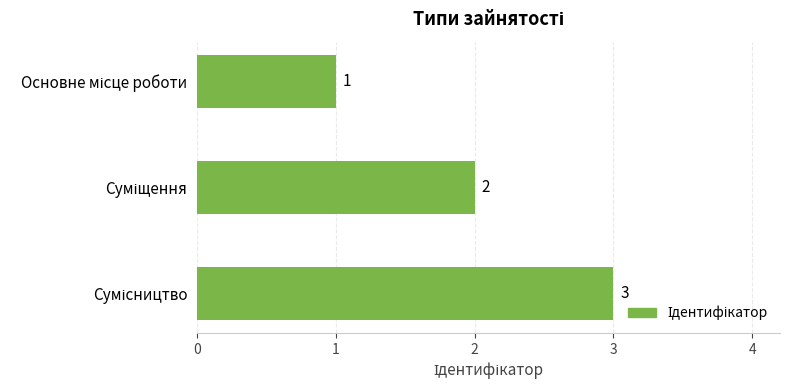

What is the value of the 2nd bar from the top?

2